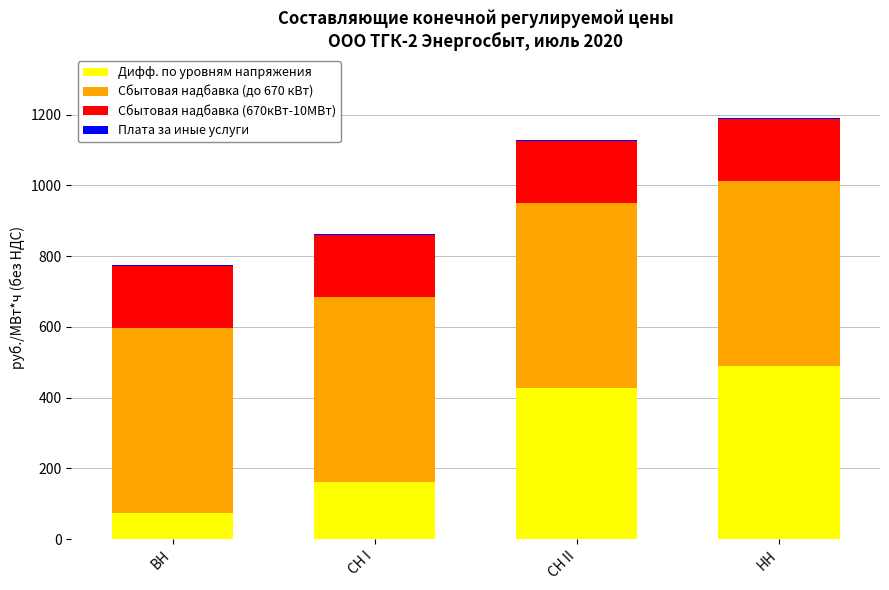

The value of Дифф. по уровням напряжения at НН is 184.4. True or false?

False